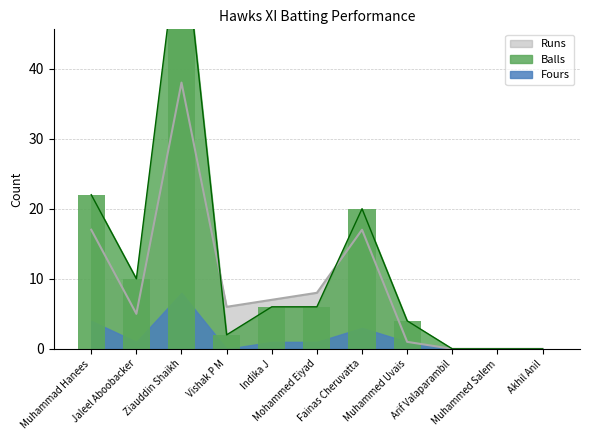

How many groups of bars are there?

11